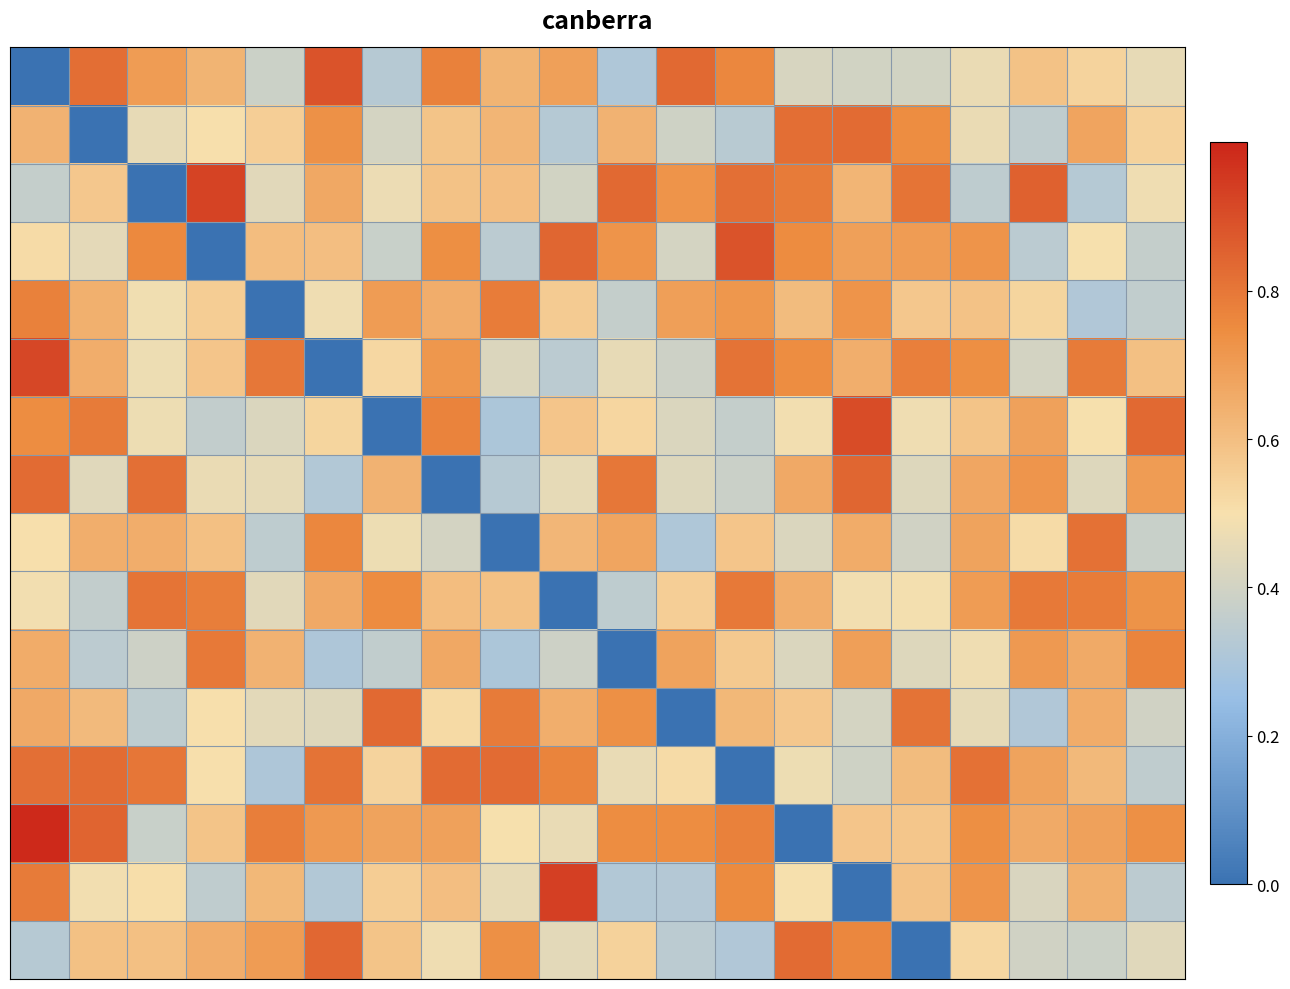

What is the maximum value shown in the chart?

1.0